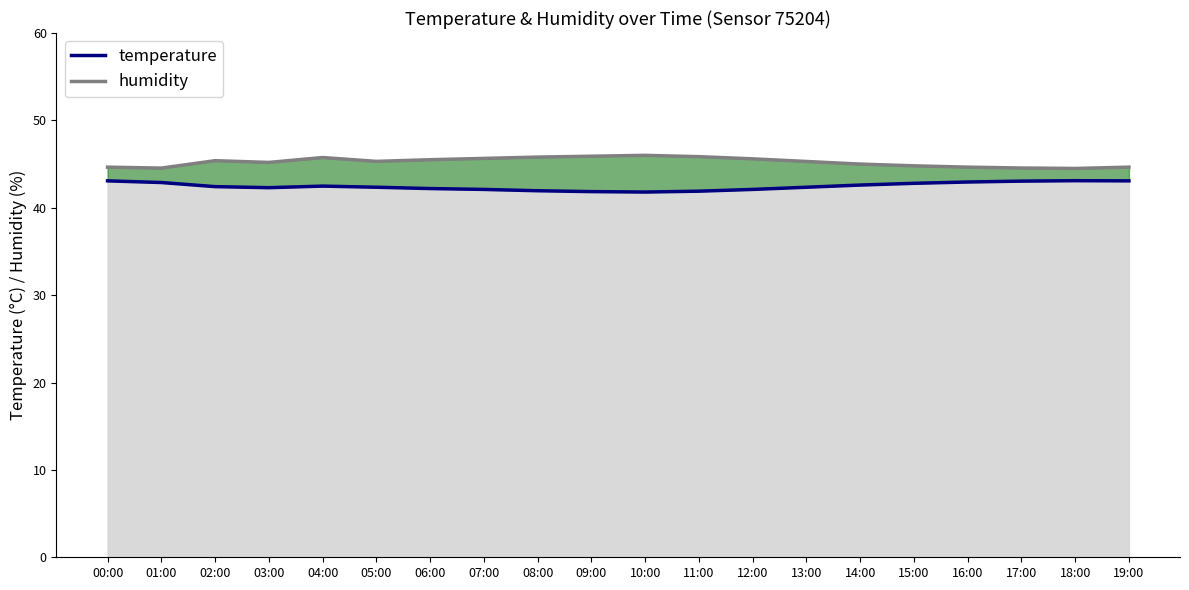

True or false: the data shows 42.5 at 04:00.

True